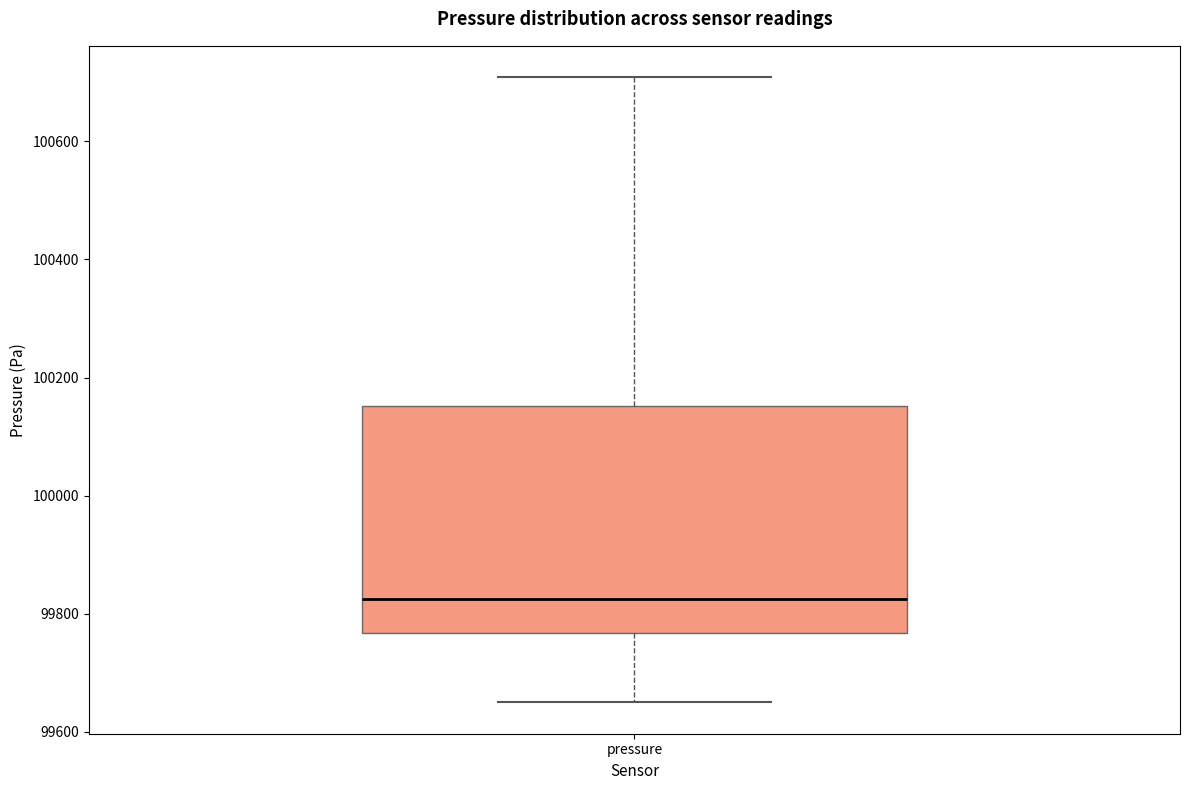

Where is the upper edge of the box for pressure on the y-axis? The values are not printed on the chart, so give them approximately, as read against the axis.

100160